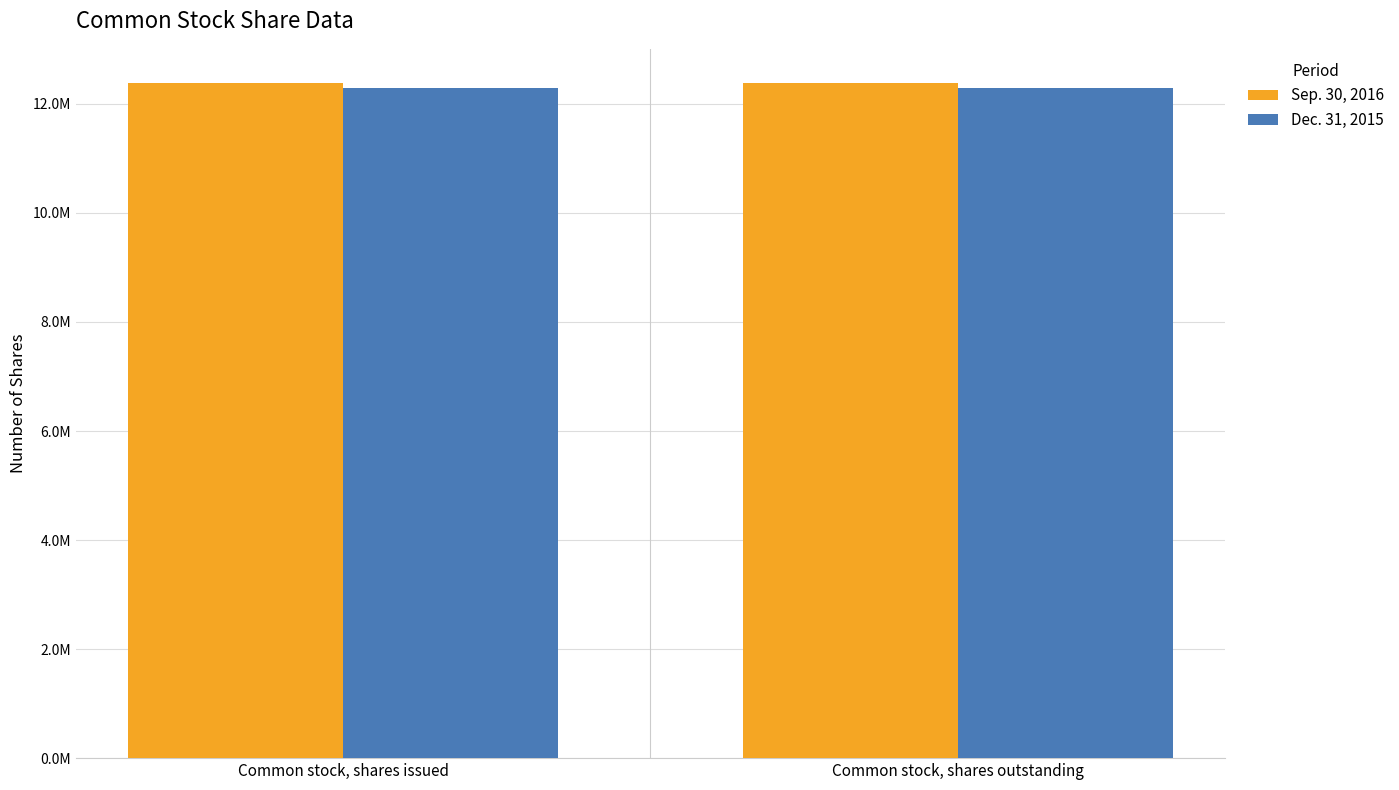

Which series changed the most between Common stock, shares issued and Common stock, shares outstanding?

Sep. 30, 2016